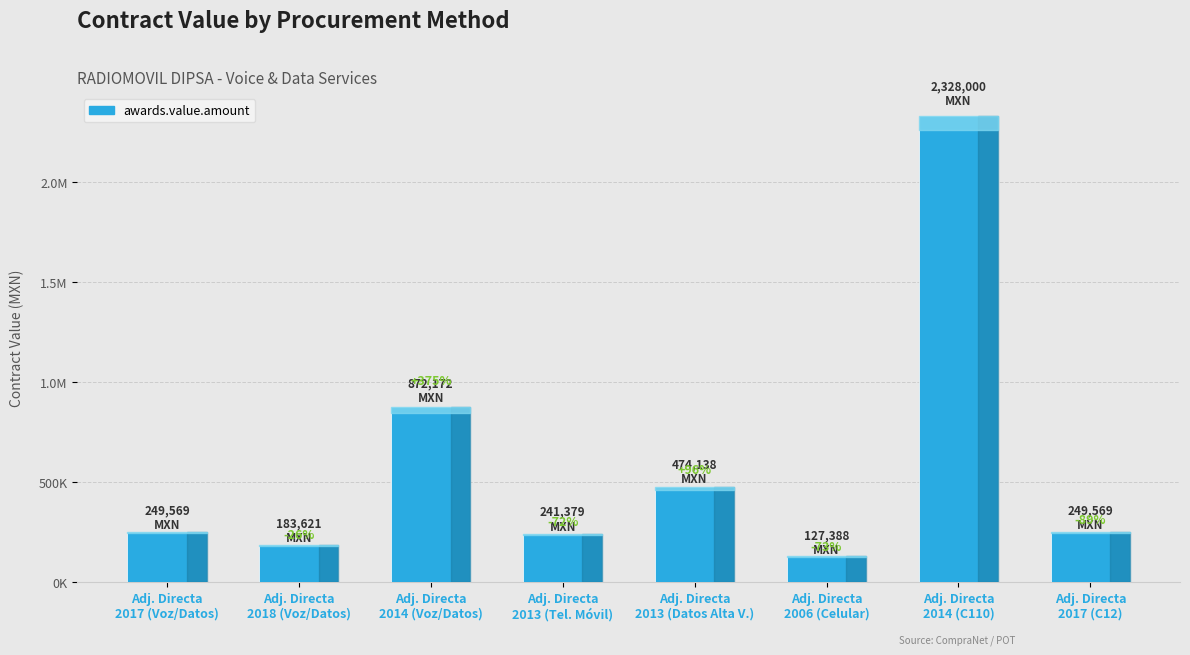

What is the difference between the values at Adj. Directa
2014 (Voz/Datos) and Adj. Directa
2017 (Voz/Datos)?

622603.5